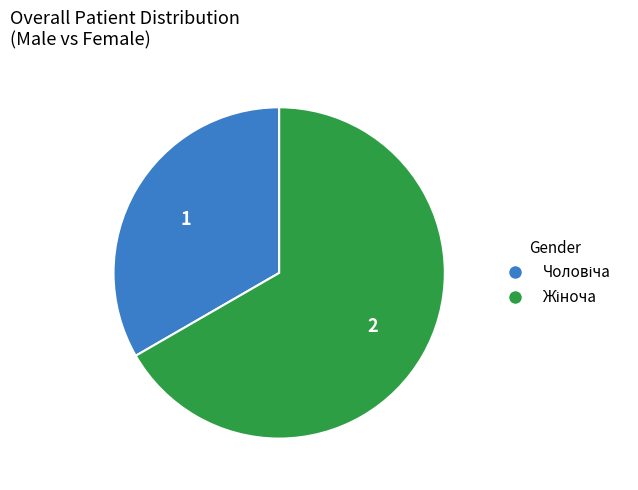

Does any single category account for the majority?

Yes